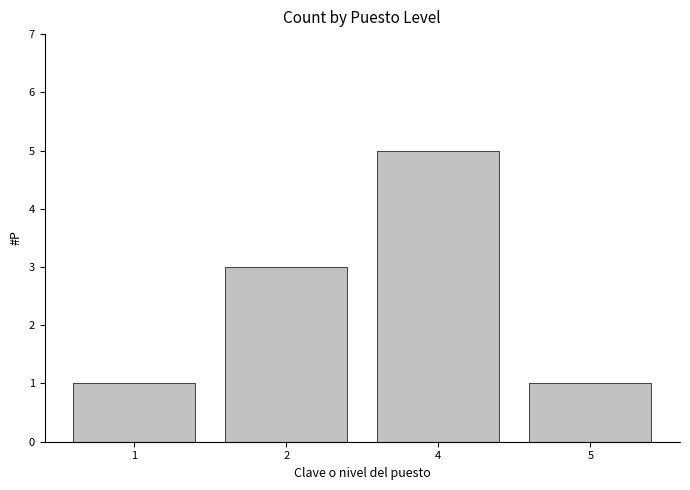

The chart shows a value of 2 at 4. True or false?

False